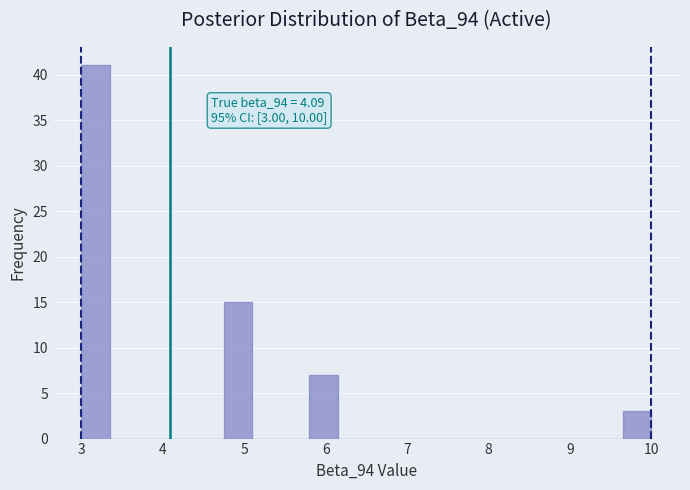

Around what value on the x-axis is the tallest bar? Give the approximate position of its centre, as read against the axis.

3.2